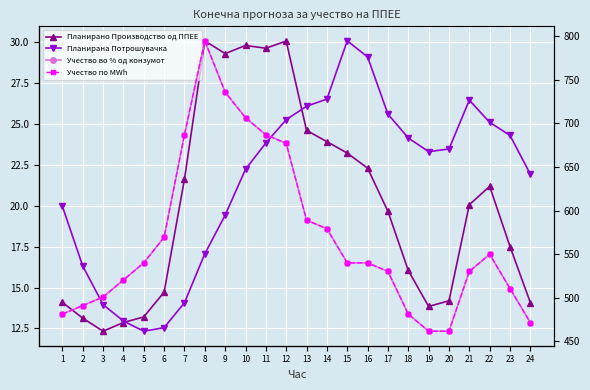

Reading left to right, transcribe all the data shown in this chart.

Планирано Производство од ППЕЕ: 14.1	13.1	12.3	12.9	13.2	14.7	21.6	30.1	29.3	29.8	29.6	30.1	24.6	23.9	23.2	22.3	19.7	16.0	13.8	14.2	20.1	21.2	17.5	14.1
Планирана Потрошувачка: 604.9	536.3	492.0	473.1	461.4	465.5	494.1	550.3	594.7	647.3	677.5	704.3	719.7	727.9	794.8	776.3	710.6	683.3	667.6	670.6	726.8	701.2	686.2	641.6
Учество во % од конзумот: 0.0	0.0	0.0	0.0	0.0	0.0	0.0	0.1	0.0	0.0	0.0	0.0	0.0	0.0	0.0	0.0	0.0	0.0	0.0	0.0	0.0	0.0	0.0	0.0
Учество по MWh: 0.0	0.0	0.0	0.0	0.0	0.0	0.0	0.1	0.0	0.0	0.0	0.0	0.0	0.0	0.0	0.0	0.0	0.0	0.0	0.0	0.0	0.0	0.0	0.0